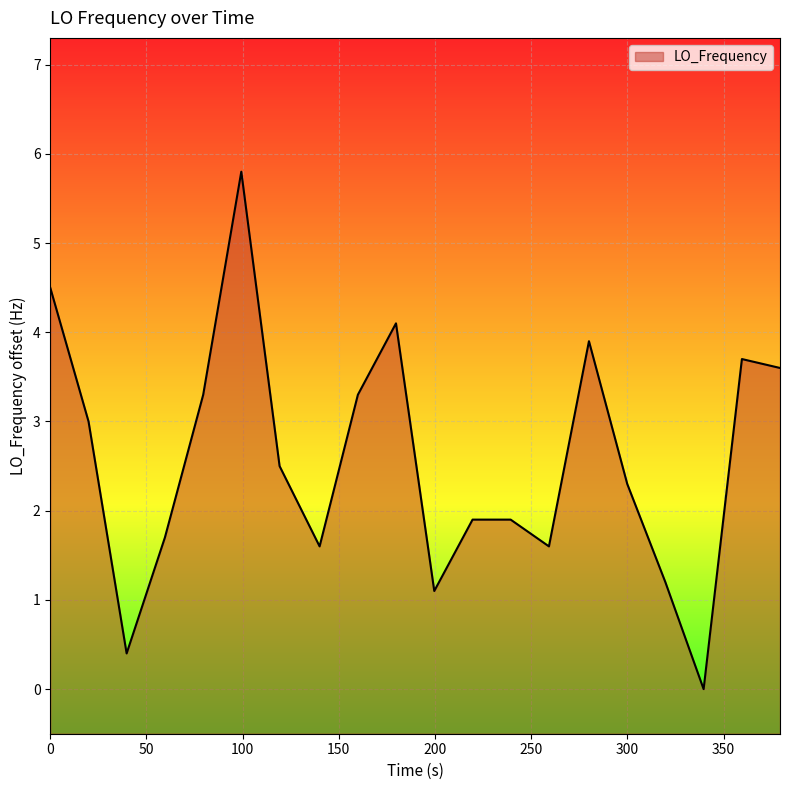

What is the difference between the maximum and minimum values?

5.8